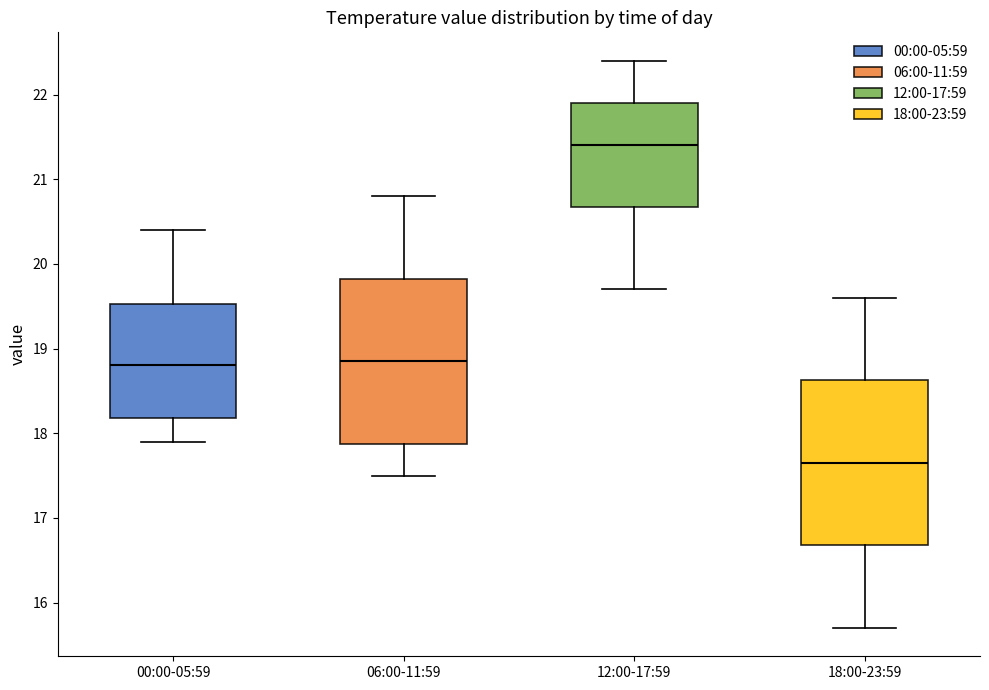

Where does the median line of the box for 18:00-23:59 sit on the y-axis? The values are not printed on the chart, so give them approximately, as read against the axis.

17.7